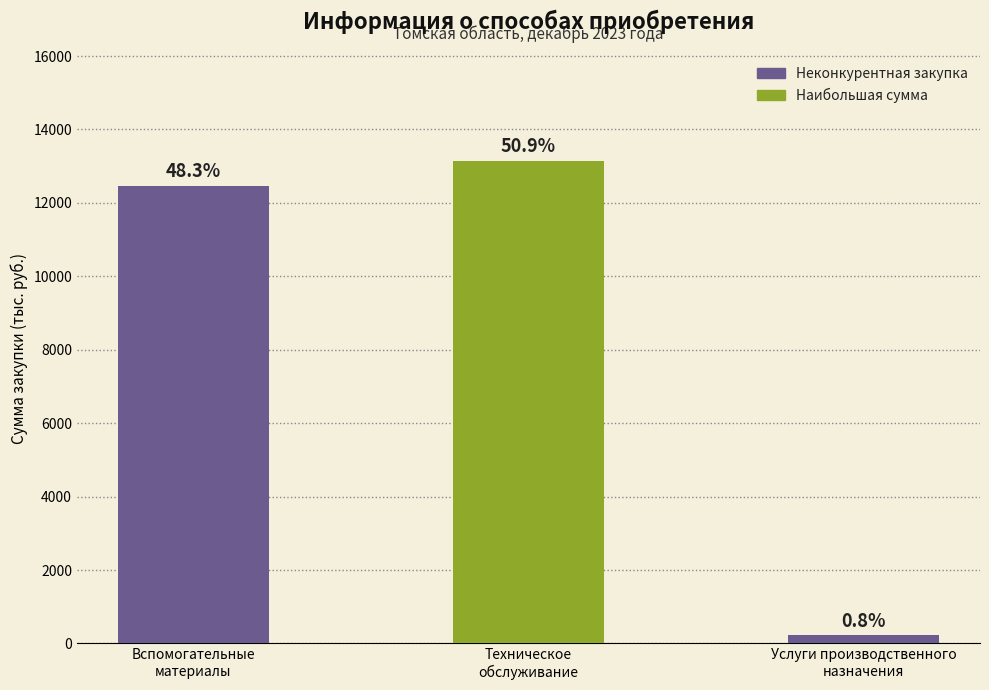

Which category has the highest value across all series?

Техническое
обслуживание